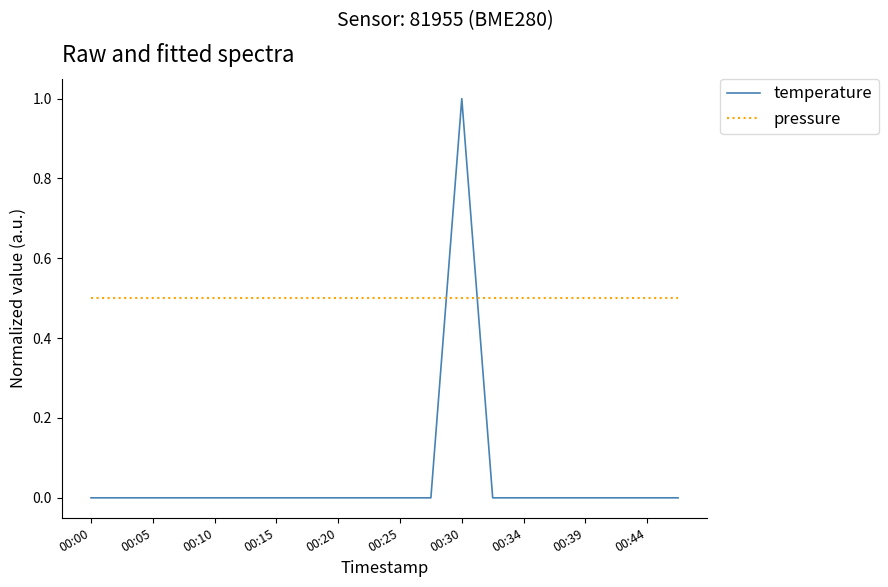

Which series has the largest total across all categories?

pressure